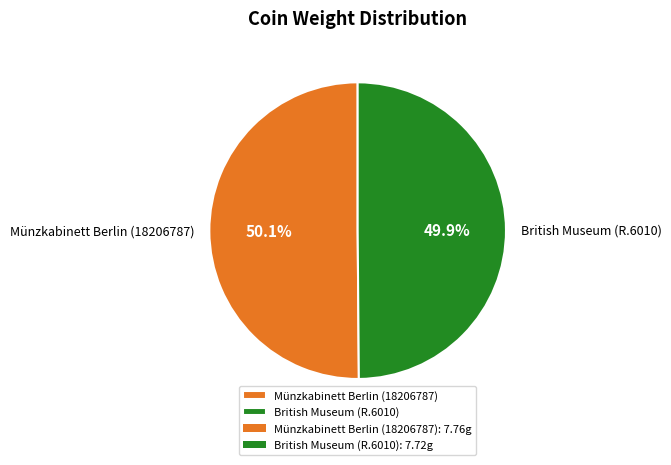

Approximately how many times larger is the value at Münzkabinett Berlin (18206787) compared to British Museum (R.6010)?

1.0